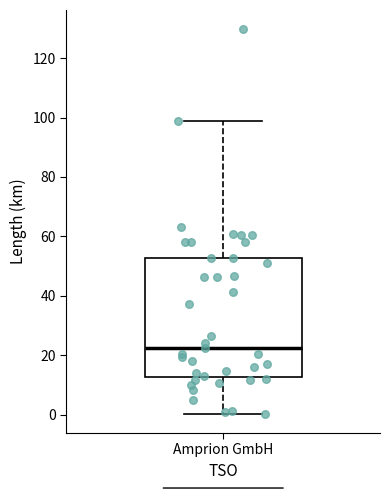

Read this box plot against the y-axis: the position of the median line, the range covered by the box, and the ends of both whiskers. The values are not printed on the chart, so give them approximately, as read against the axis.

median 22, box 12 to 52, whiskers 0 to 98